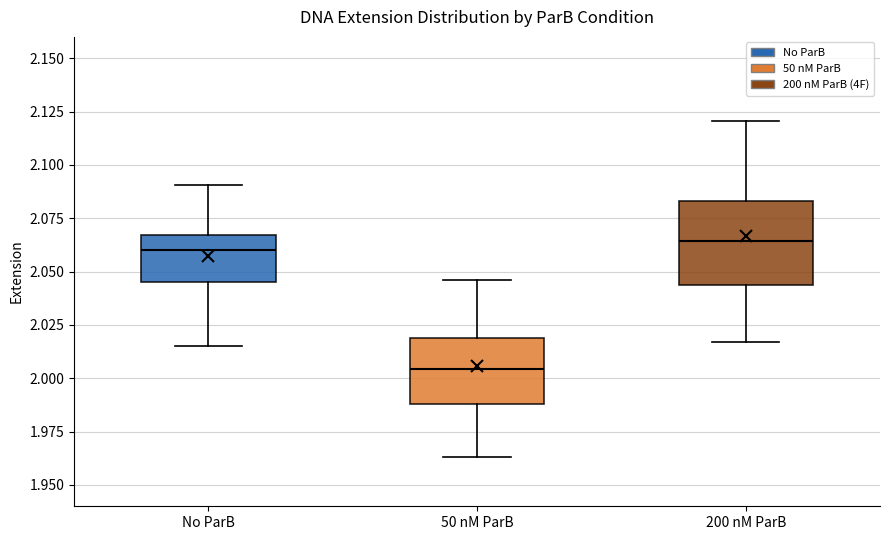

Where does the upper whisker of the box for 50 nM ParB end on the y-axis? The values are not printed on the chart, so give them approximately, as read against the axis.

2.045